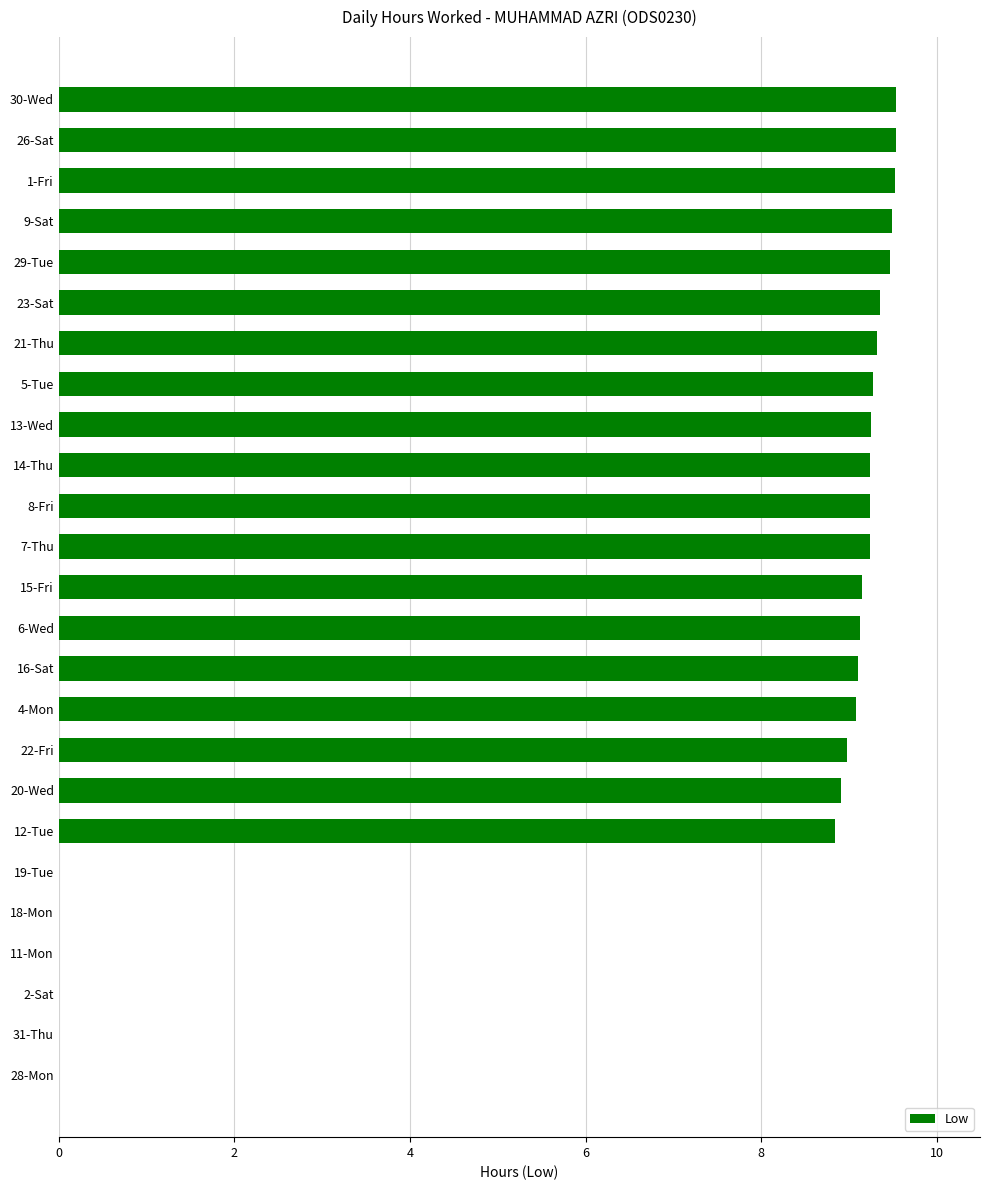

Are the bars grouped side by side (vs. stacked)?

No